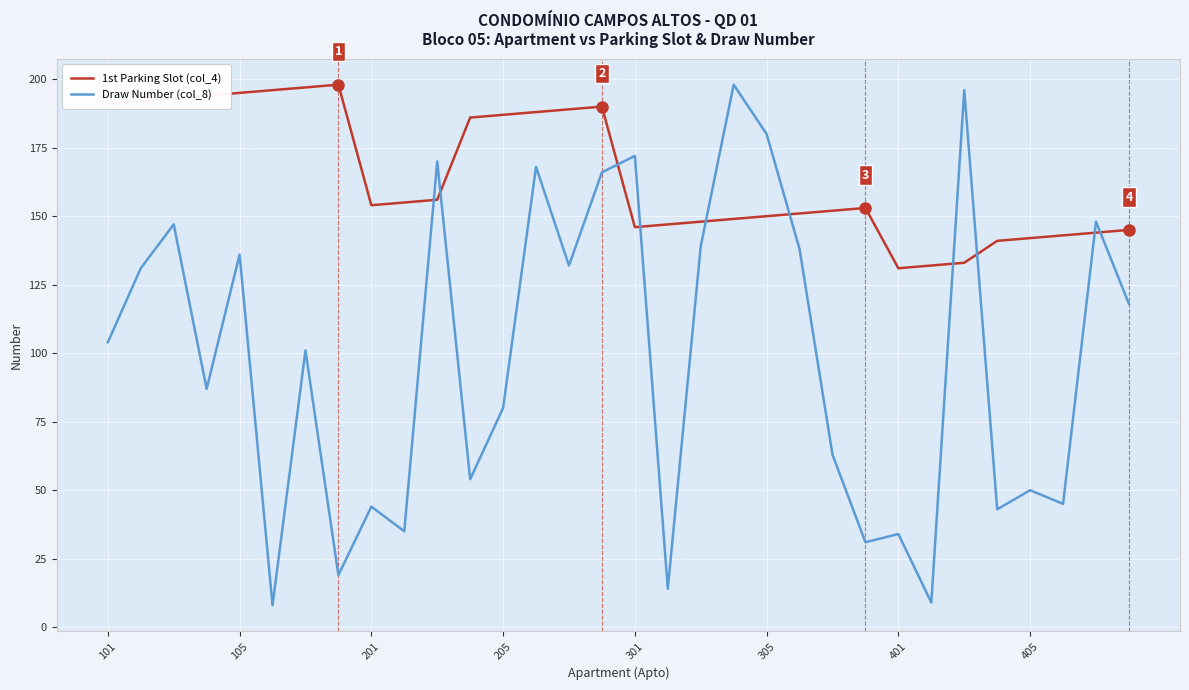

Which series has the largest range (max minus min)?

Draw Number (col_8)